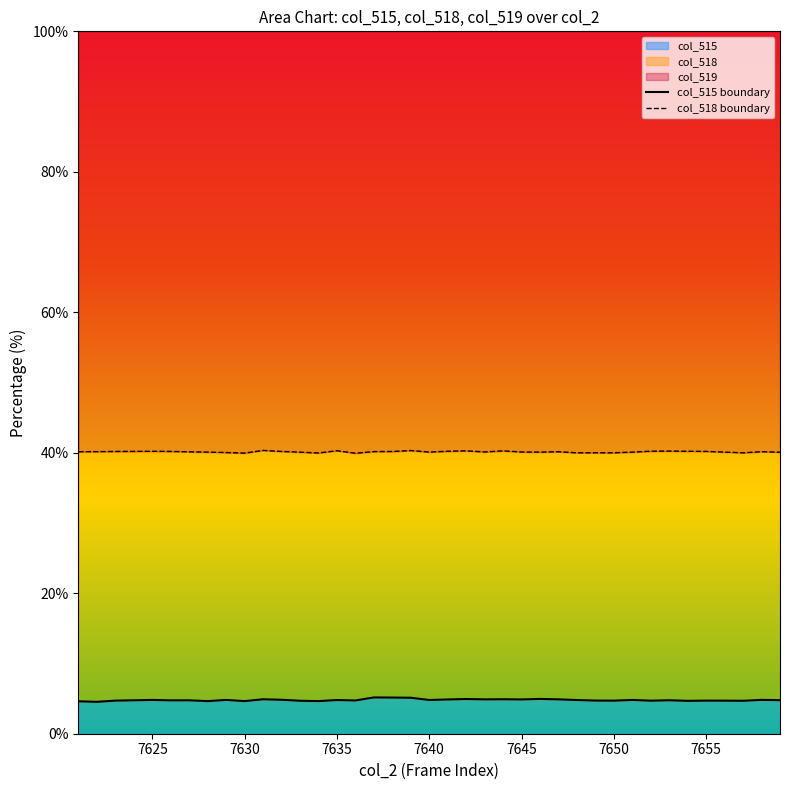

What is the minimum value shown in the chart?

4.5